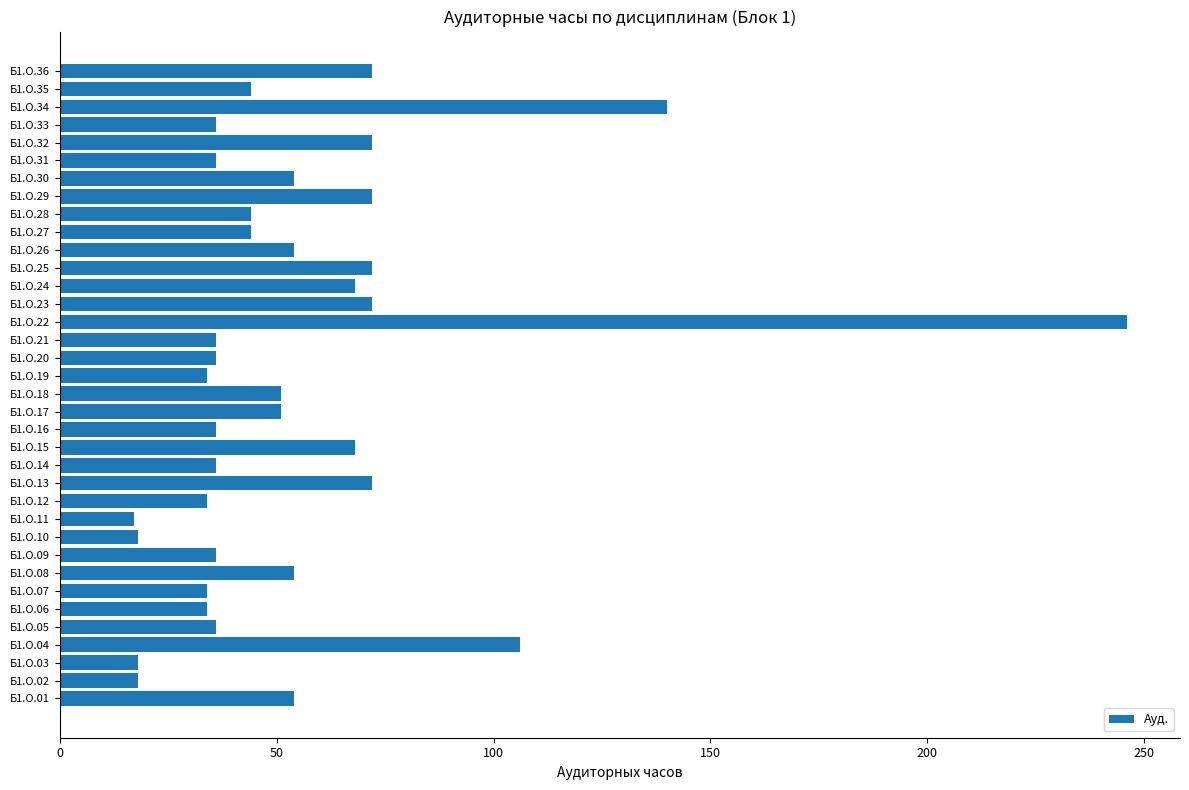

What is the difference between the maximum and second lowest values?

228